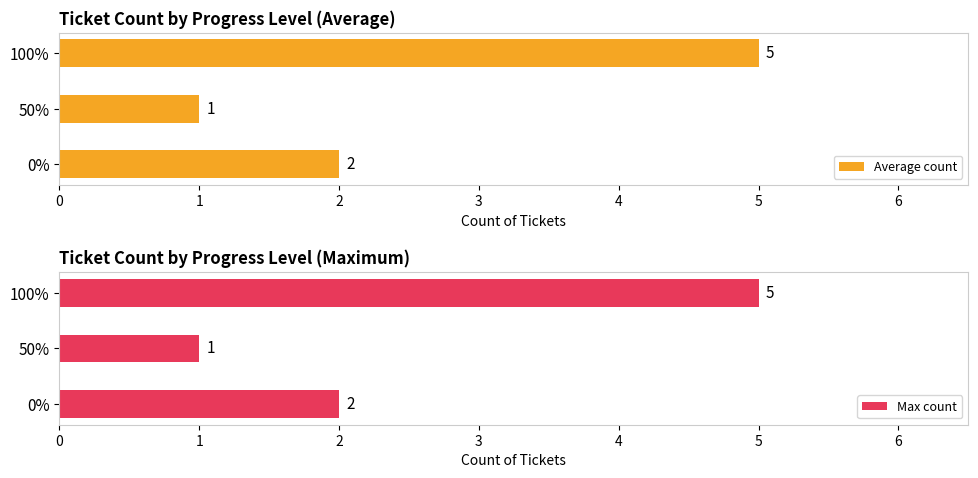

At which label does Average count reach its minimum?

50%